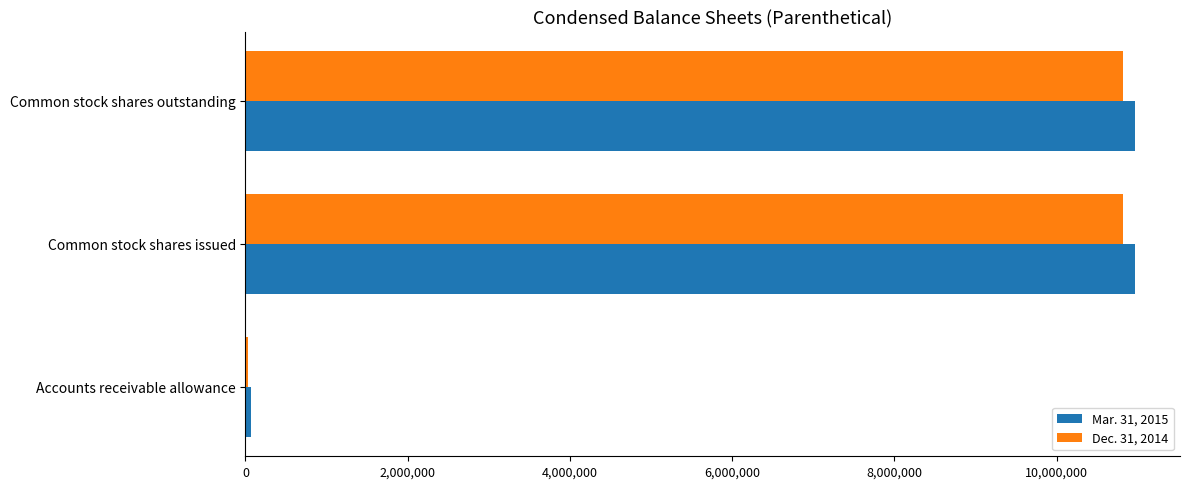

How many distinct data groups are displayed?

2